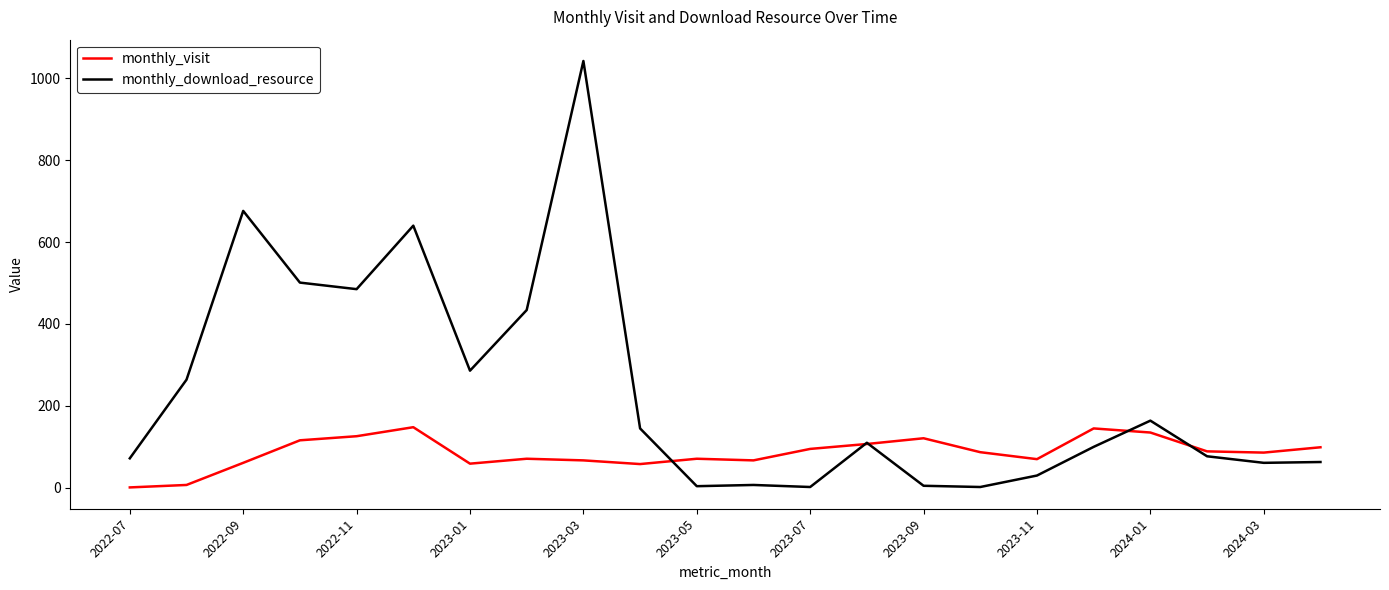

What is the average value of the monthly_download_resource series?

235